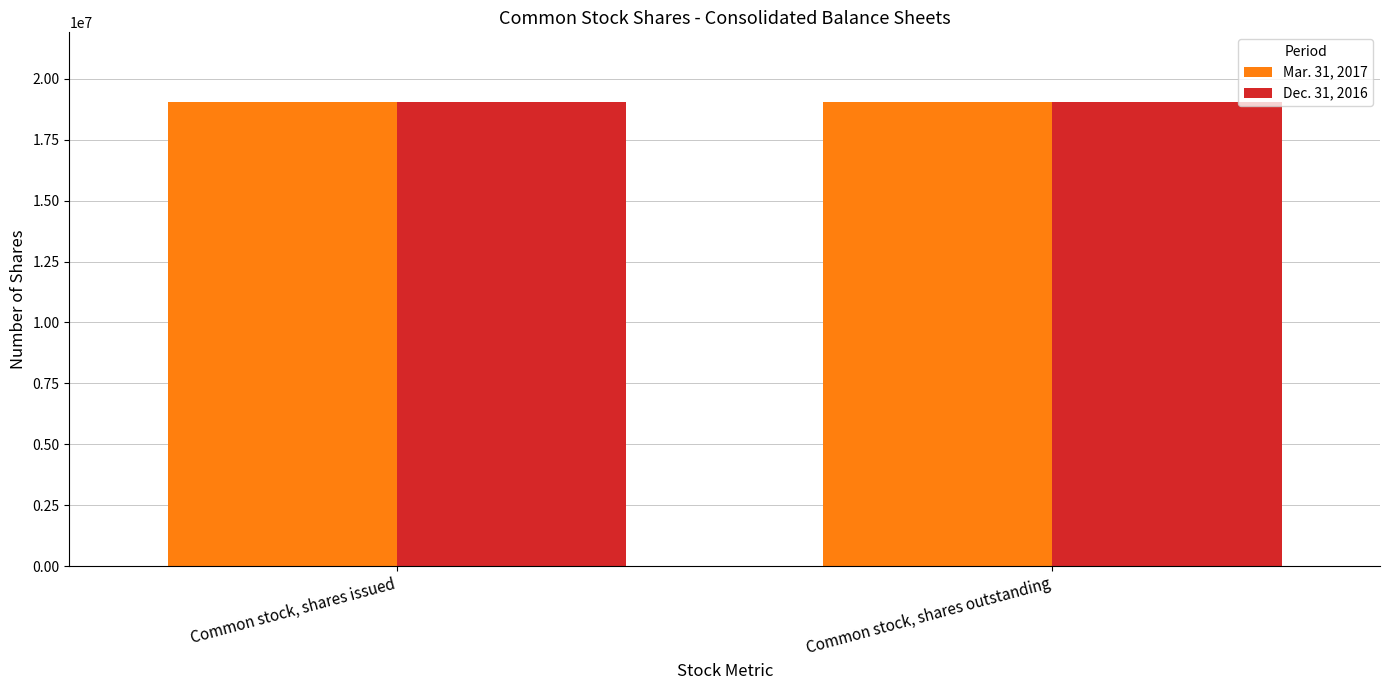

True or false: Mar. 31, 2017 has a value of 19050966 at Common stock, shares outstanding.

True